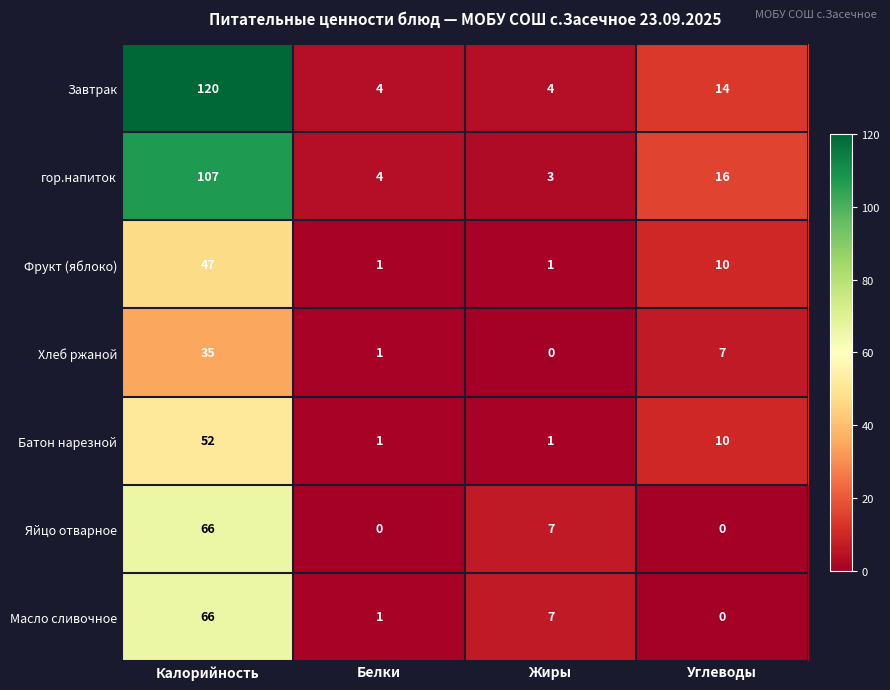

At how many categories does at least one series exceed 53?

1